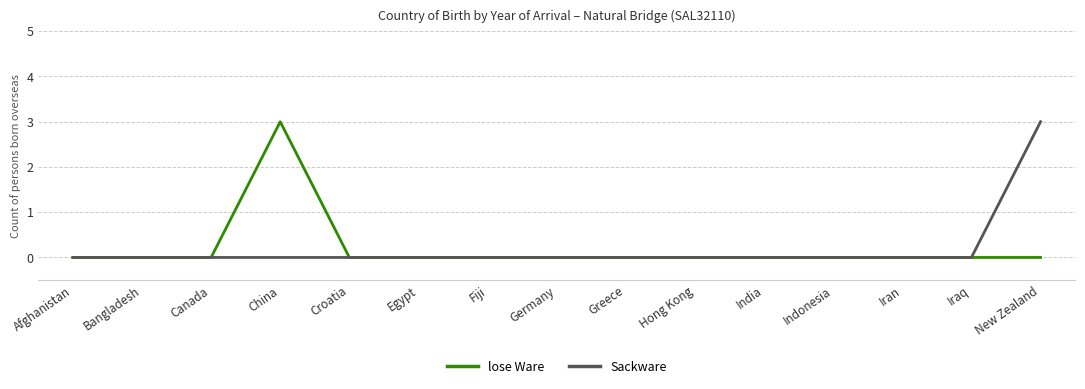

What position from the left is Hong Kong?

10